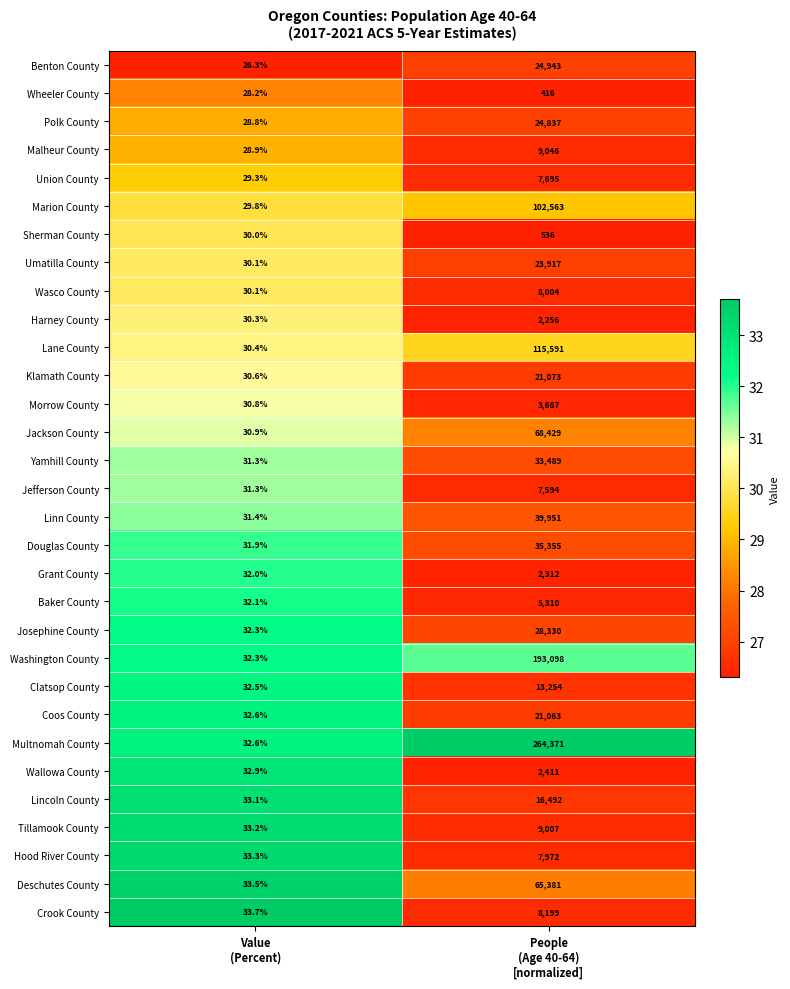

What is the minimum value for Klamath County?

30.6